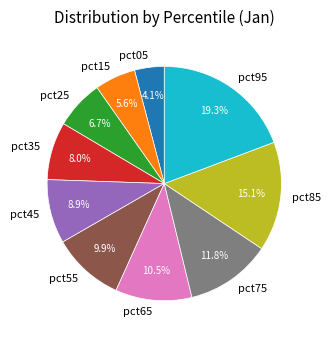

The pct05 slice represents 4% of the pie. True or false?

True